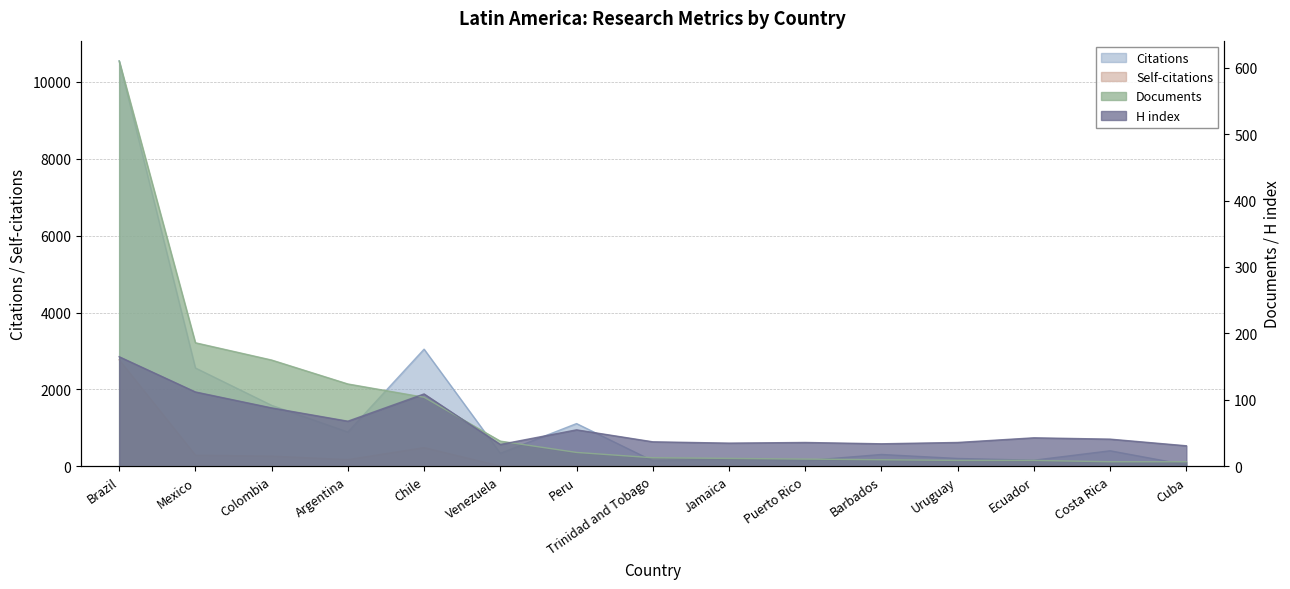

Which has a higher value, Uruguay or Brazil?

Brazil